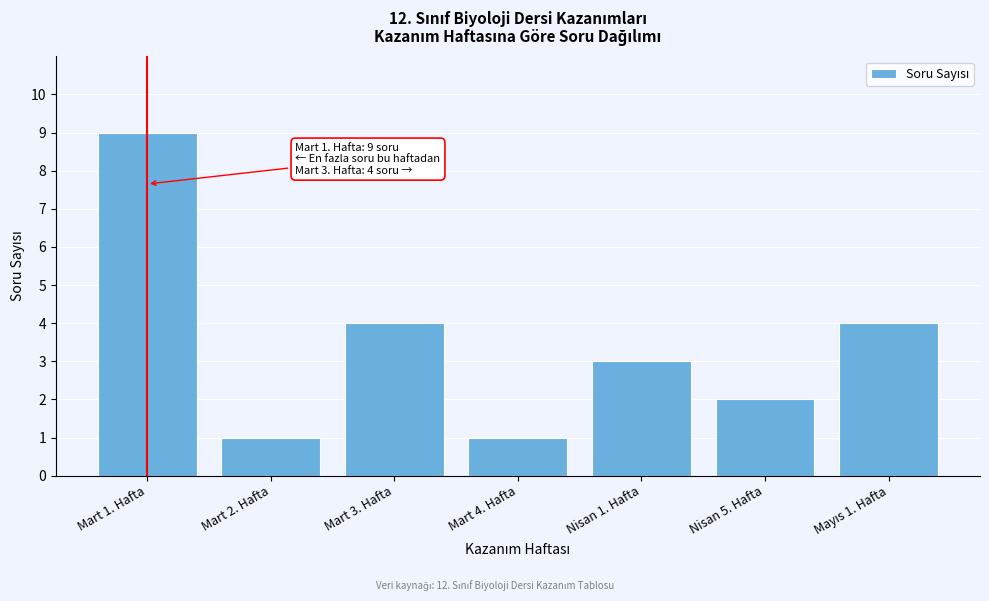

Reading right to left, what are all the values shown in this chart?

4	2	3	1	4	1	9